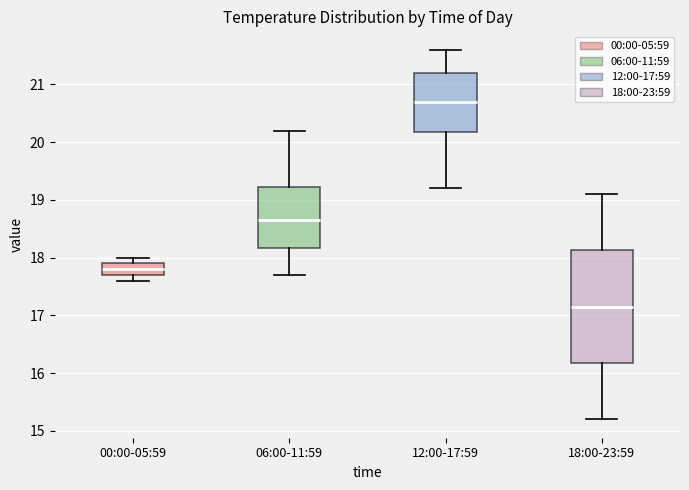

Reading left to right, read every box against the y-axis: the position of its median line, the range the box covers, and the ends of its whiskers. The values are not printed on the chart, so give them approximately, as read against the axis.

00:00-05:59: median 17.8, box 17.7 to 17.9, whiskers 17.6 to 18.0
06:00-11:59: median 18.7, box 18.2 to 19.2, whiskers 17.7 to 20.2
12:00-17:59: median 20.7, box 20.2 to 21.2, whiskers 19.2 to 21.6
18:00-23:59: median 17.2, box 16.2 to 18.1, whiskers 15.2 to 19.1